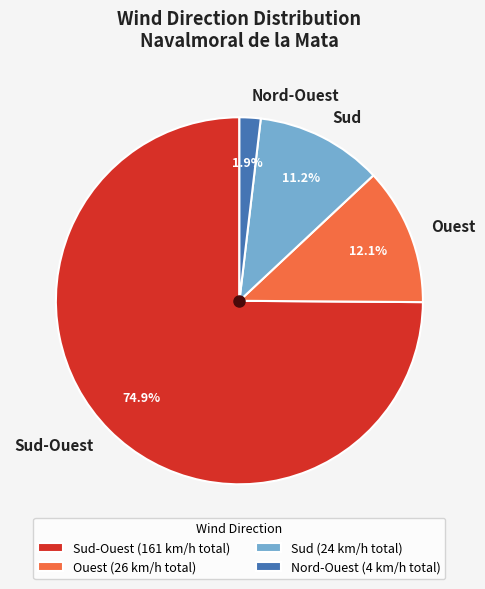

Do Nord-Ouest and Sud-Ouest together represent more than half of the pie?

Yes